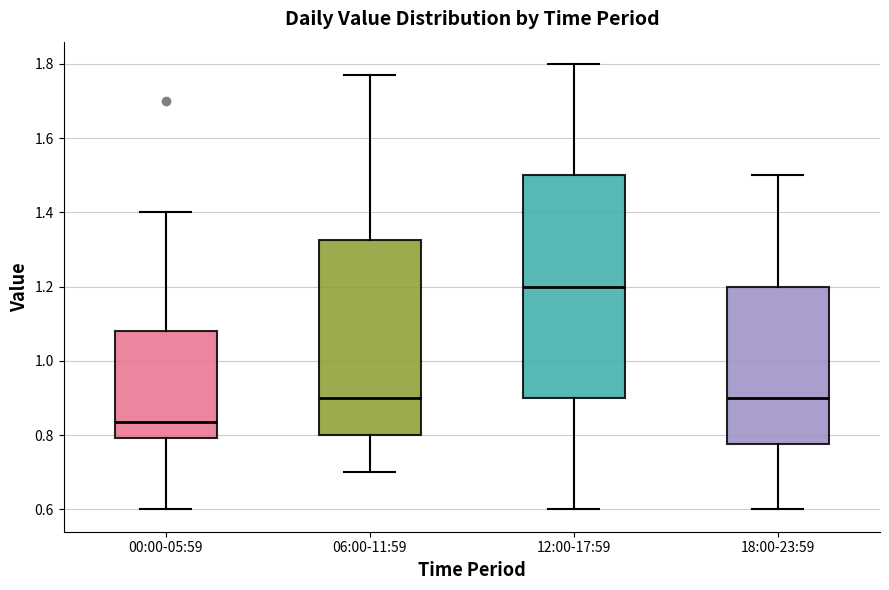

Which box's median line is the highest?

12:00-17:59